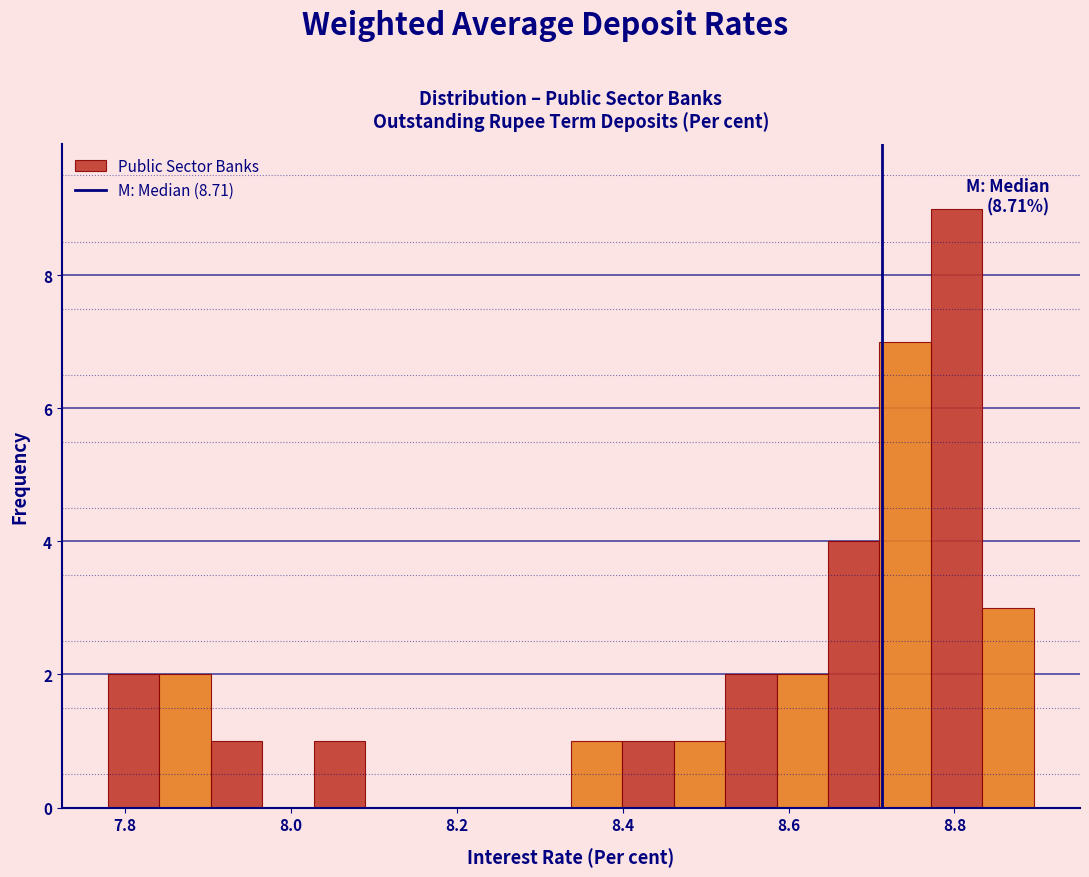

Around what value on the x-axis is the tallest bar? Give the approximate position of its centre, as read against the axis.

8.80